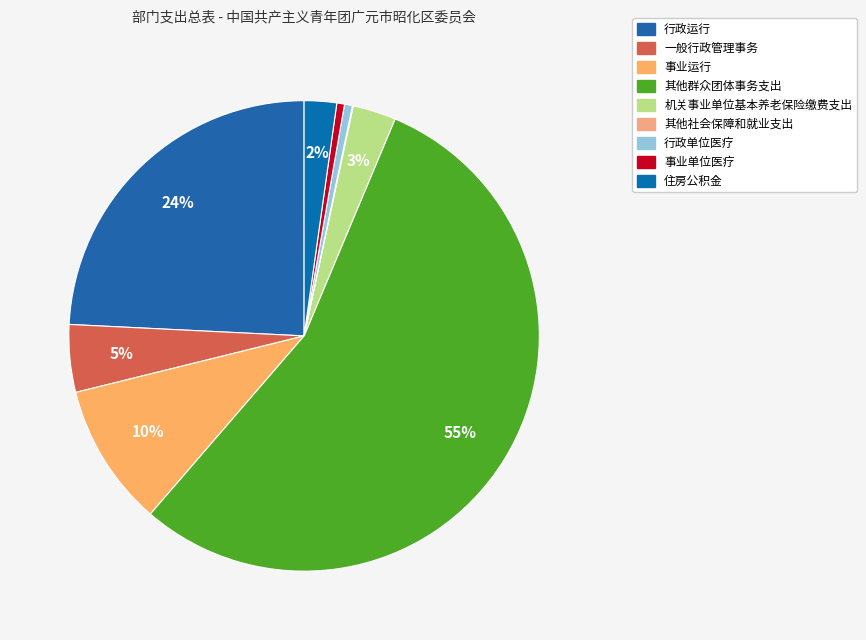

To the nearest percent, what portion does 事业单位医疗 represent?

1%